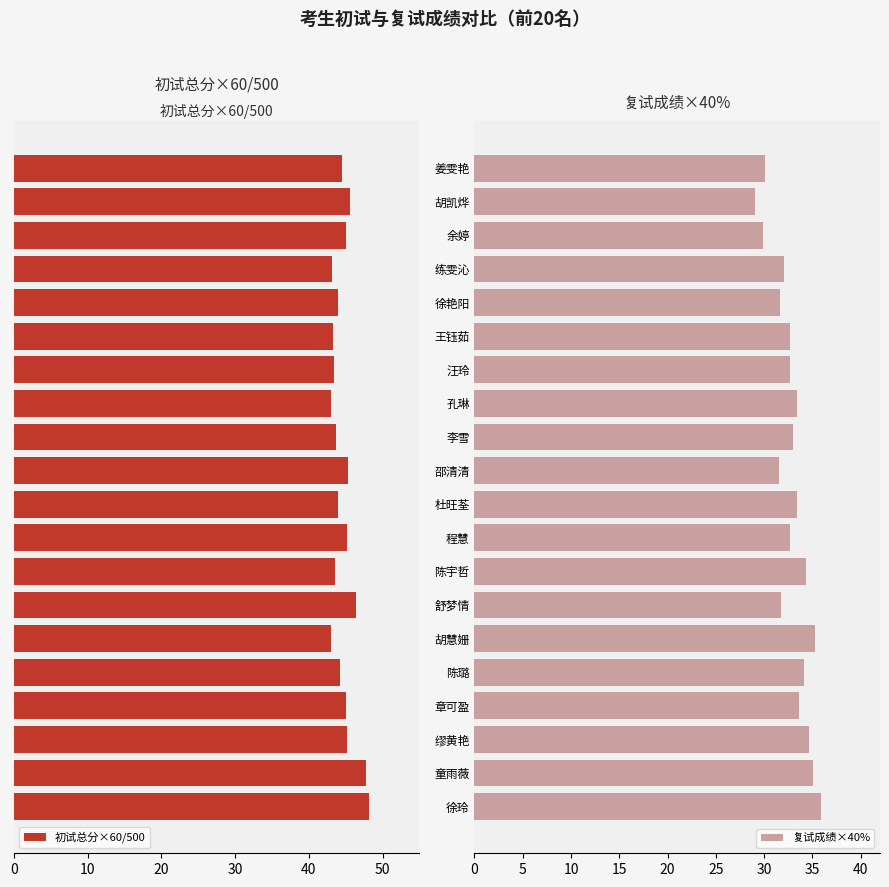

The value of 复试成绩×40% at 0 is 35.9. True or false?

True